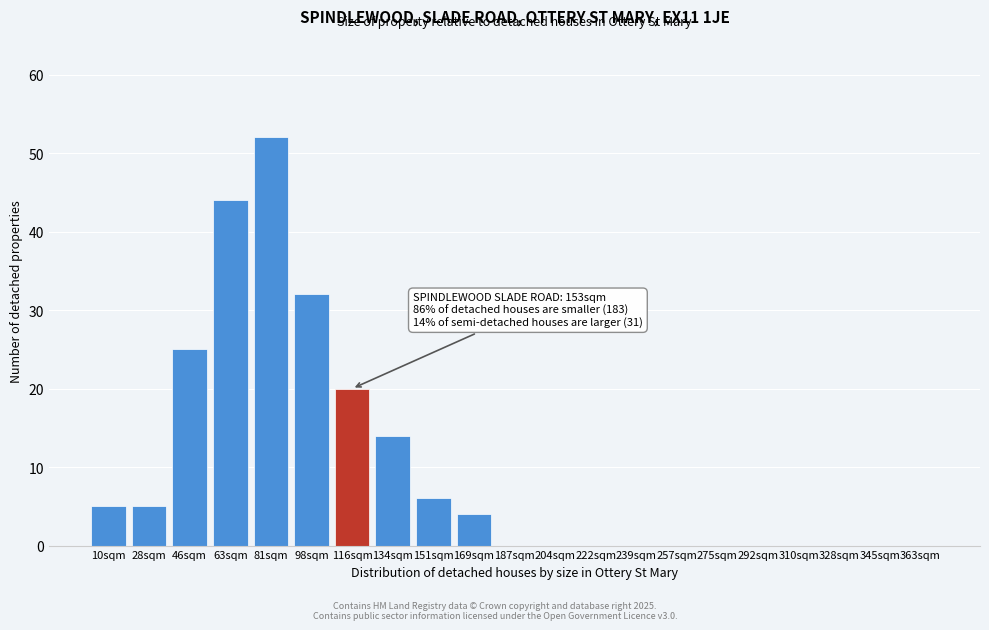

Reading left to right, what are all the values shown in this chart?

10sqm=5	28sqm=5	46sqm=25	63sqm=44	81sqm=52	98sqm=32	116sqm=20	134sqm=14	151sqm=6	169sqm=4	187sqm=0	204sqm=0	222sqm=0	239sqm=0	257sqm=0	275sqm=0	292sqm=0	310sqm=0	328sqm=0	345sqm=0	363sqm=0